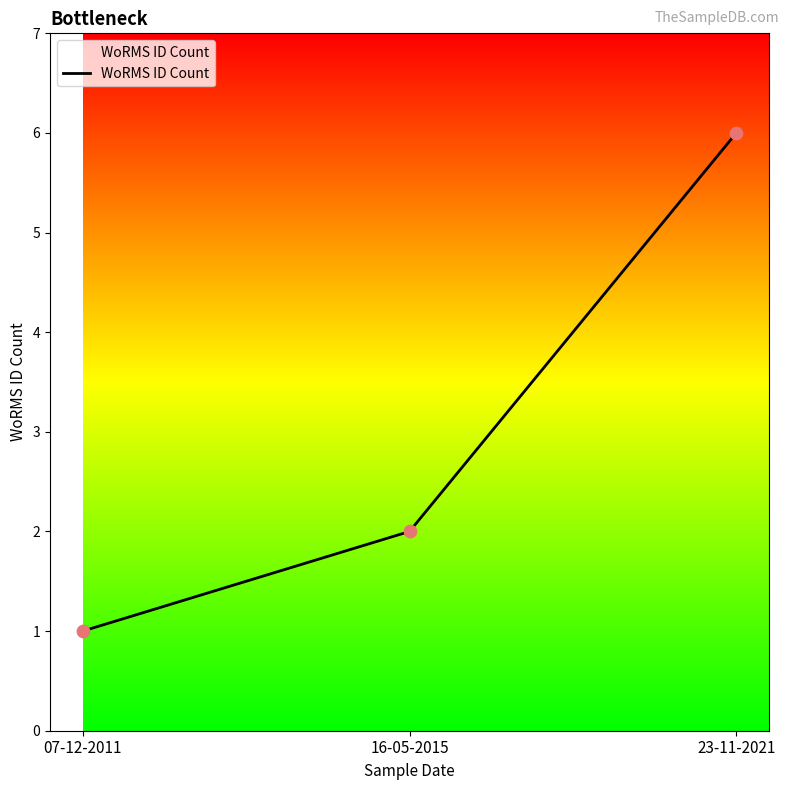

Approximately how many times larger is the value at 16-05-2015 compared to 07-12-2011?

2.0